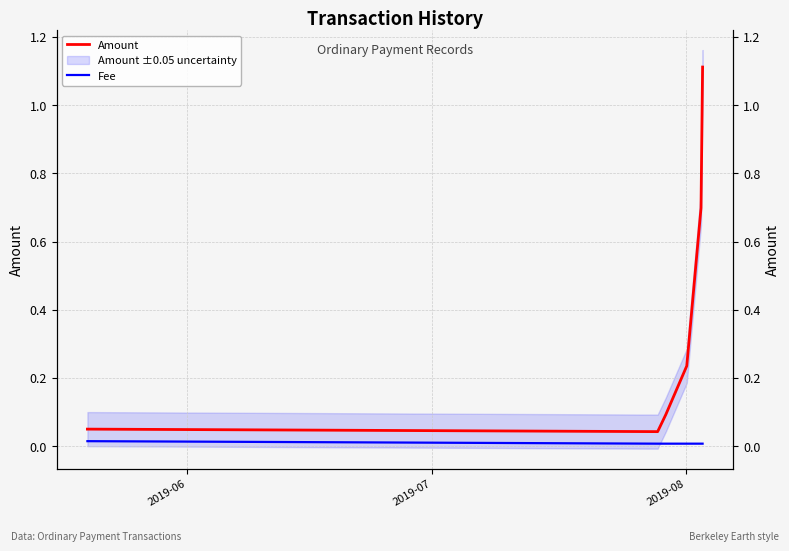

Rank the series by their maximum value, from lowest to highest.

Fee, Amount